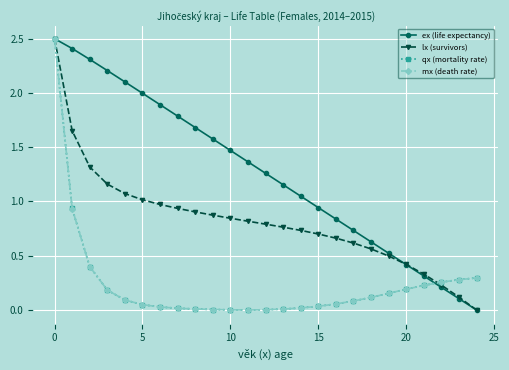

What is the maximum value for lx (survivors)?

2.5